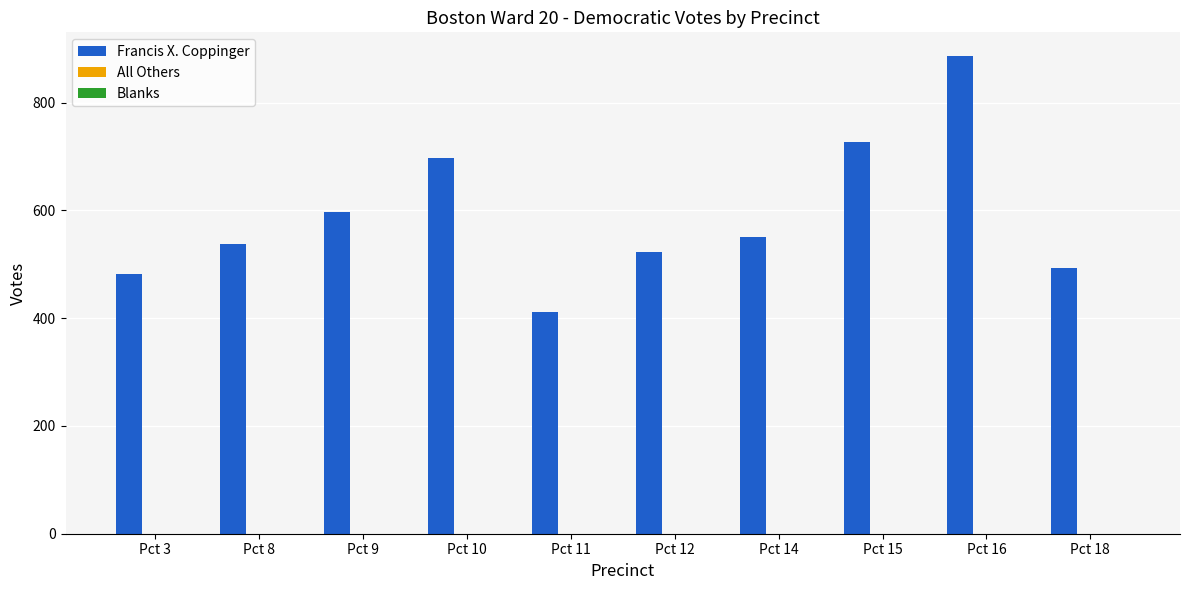

How many bars are there in total?

10